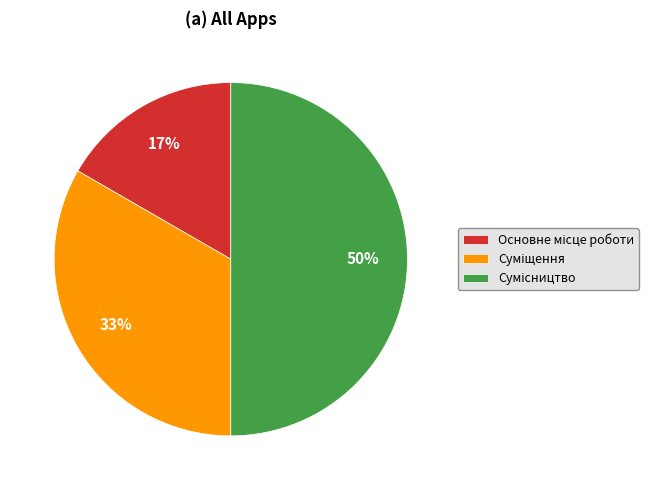

To the nearest percent, what is the difference between the largest and smallest slice percentages?

33%